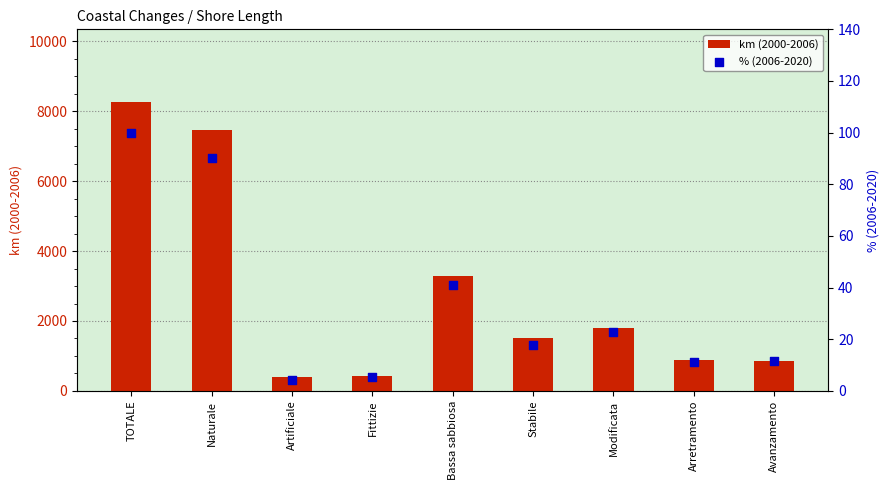

Which series has the largest total across all categories?

km (2000-2006)